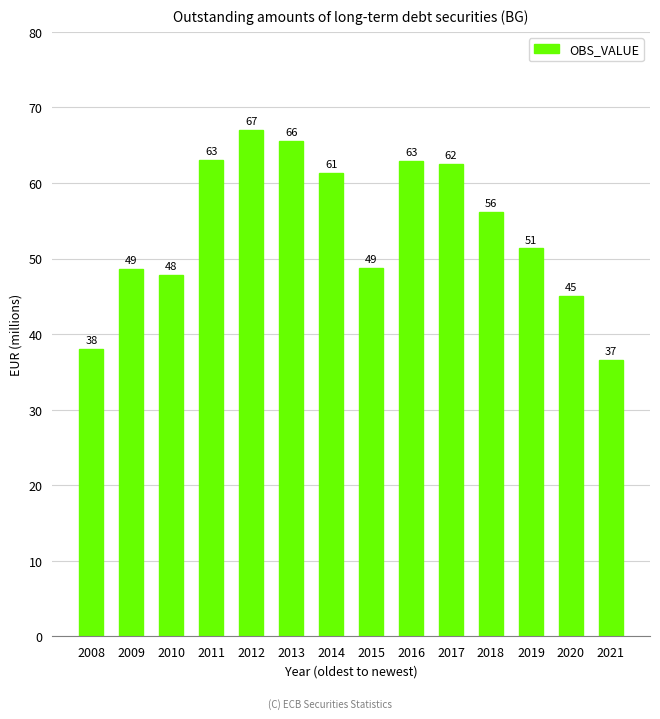

Read the value at 2008.

38.0